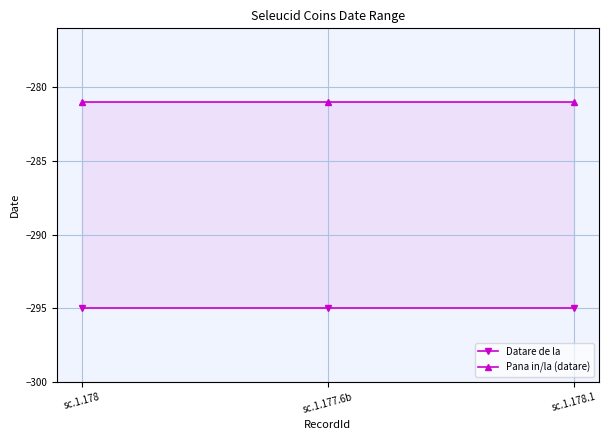

What value does the Datare de la series have at sc.1.178?

-295